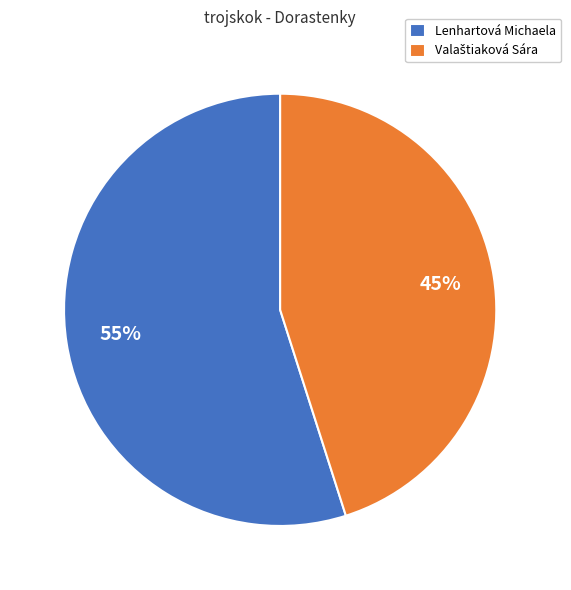

Does Lenhartová Michaela account for over 50% of the chart?

Yes